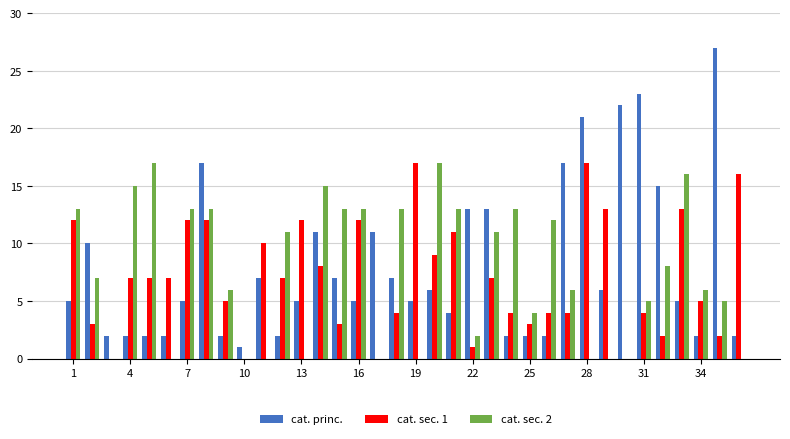

What is the sum of all cat. princ. values?

290